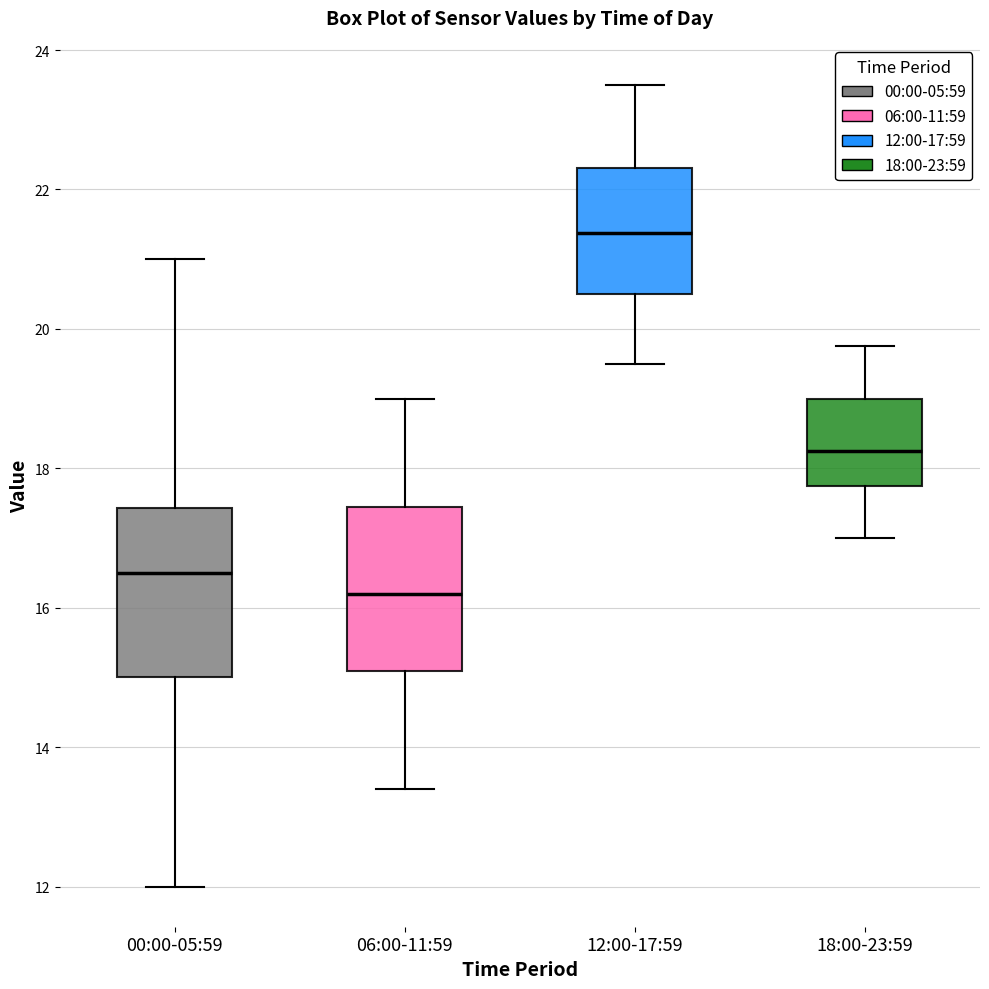

Reading left to right, transcribe this box plot: for each box, give where its median line is, the range the box spans, and where its two whiskers end, as read against the y-axis. The values are not printed on the chart, so give them approximately, as read against the axis.

00:00-05:59: median 16.6, box 15.0 to 17.4, whiskers 12.0 to 21.0
06:00-11:59: median 16.2, box 15.2 to 17.4, whiskers 13.4 to 19.0
12:00-17:59: median 21.4, box 20.6 to 22.4, whiskers 19.6 to 23.6
18:00-23:59: median 18.2, box 17.8 to 19.0, whiskers 17.0 to 19.8